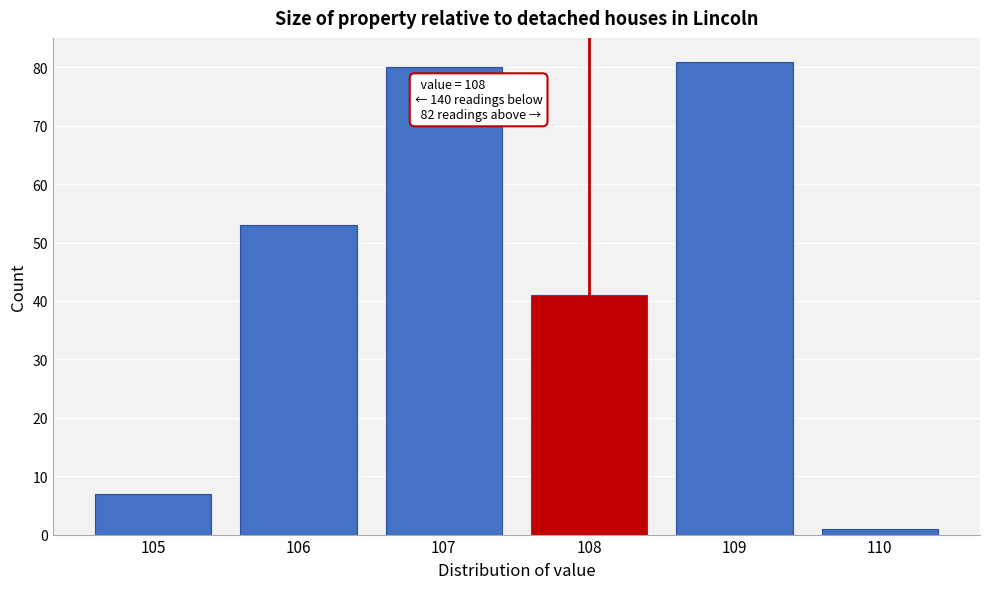

Over which range of the x-axis is the bar tallest?

108.5 to 109.5